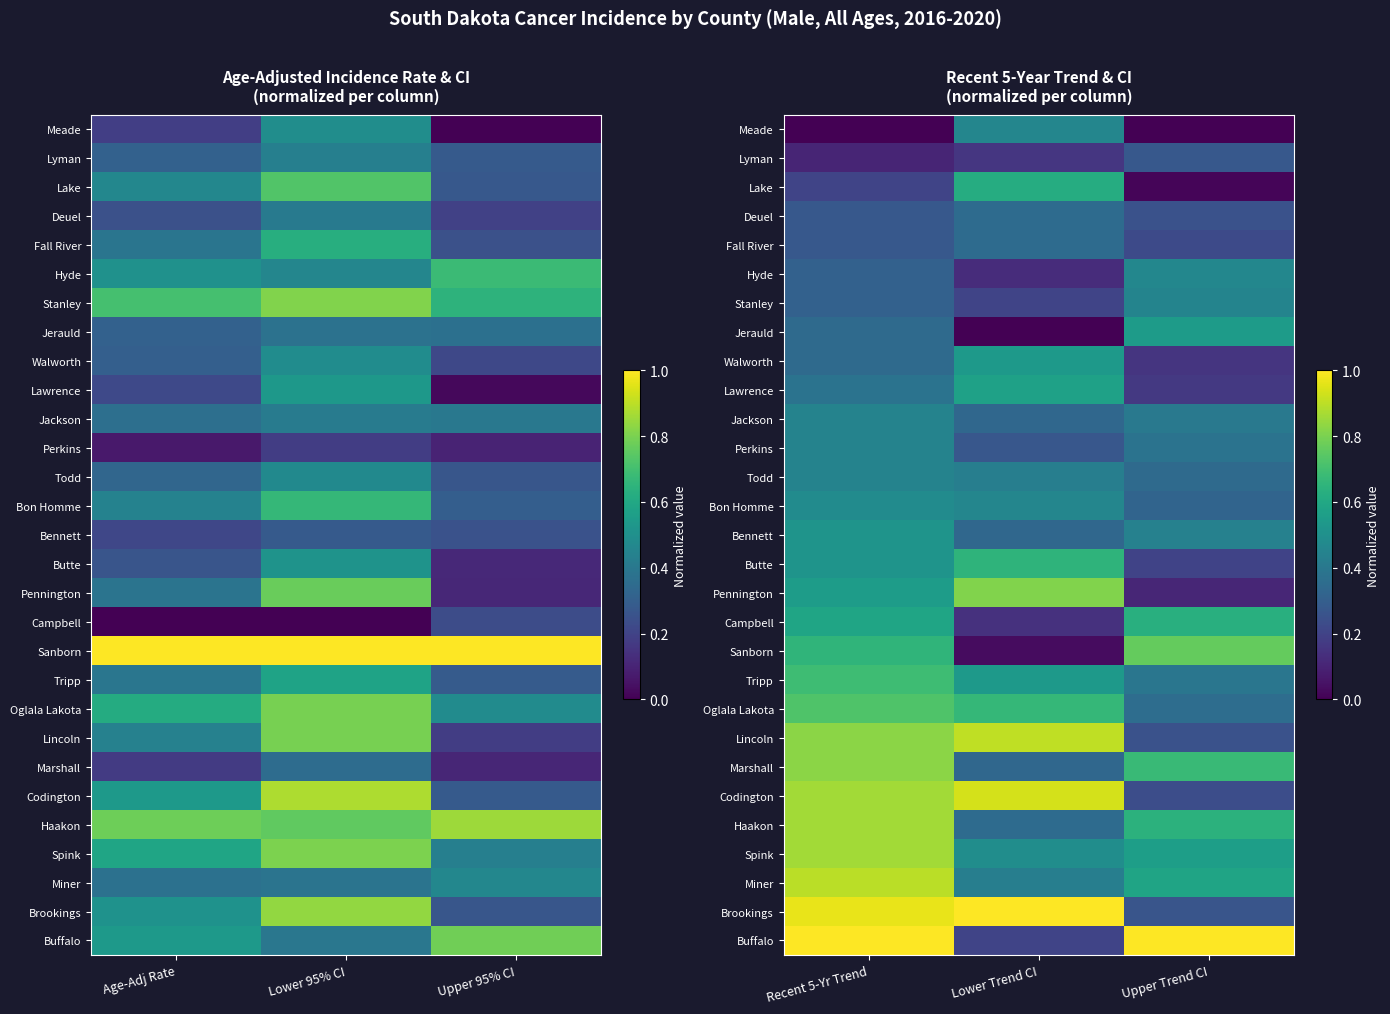

At how many categories does at least one series exceed 0?

3